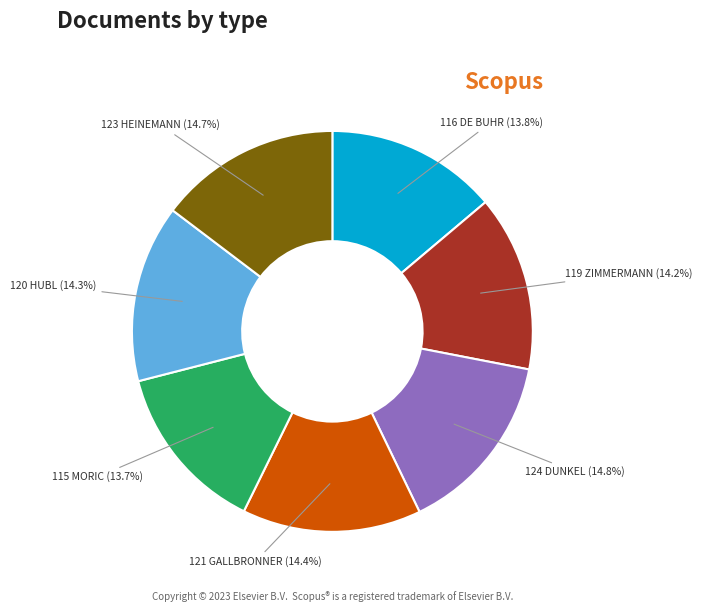

True or false: 119 ZIMMERMANN accounts for 14% of the total.

True